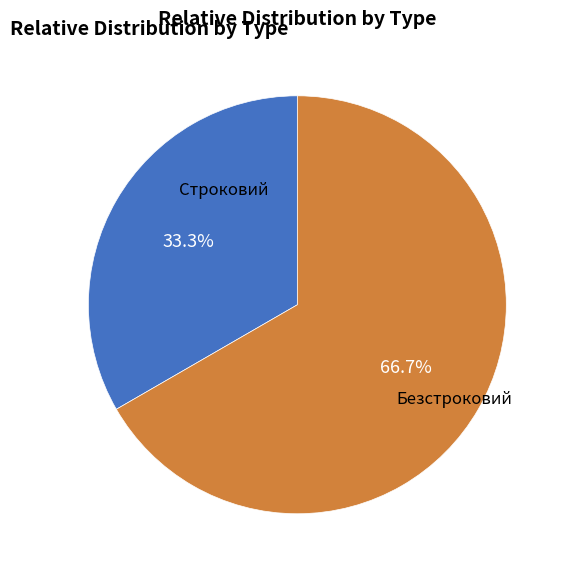

Is there any slice that represents more than half of the pie?

Yes